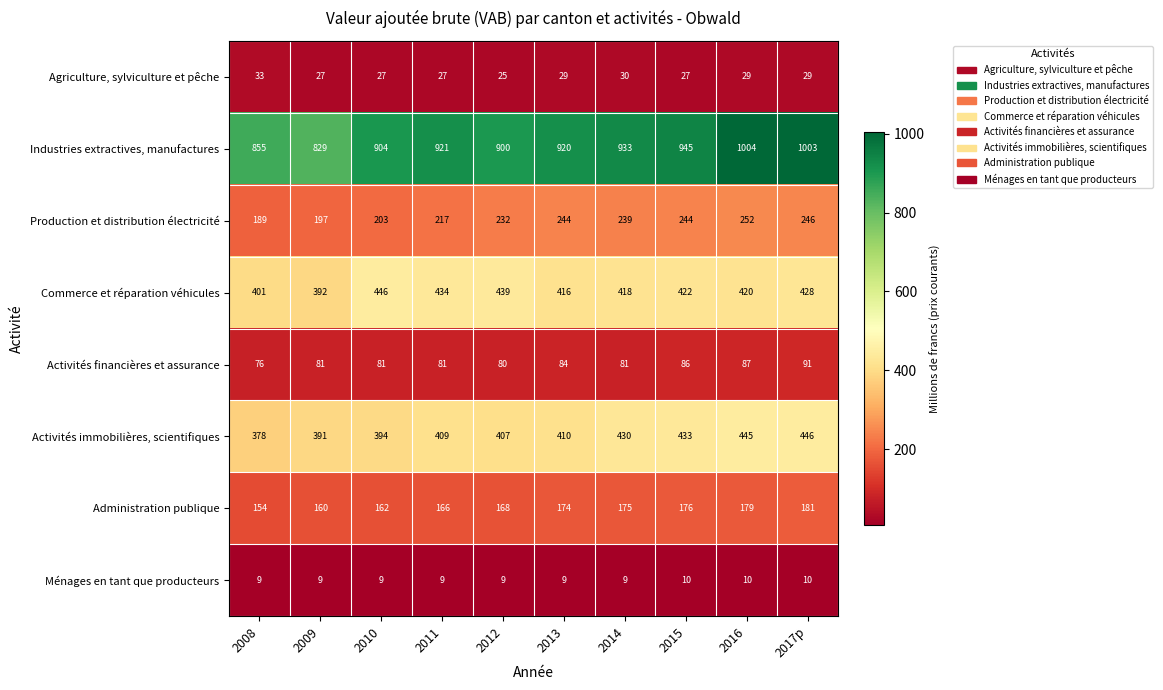

What is the minimum value shown in the chart?

9